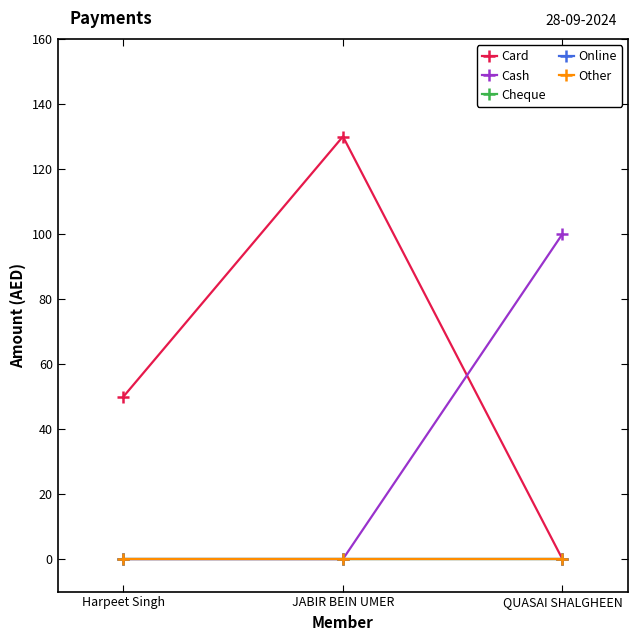

Reading left to right, extract all data points from this chart.

Card: 50	130	0
Cash: 0	0	100
Cheque: 0	0	0
Online: 0	0	0
Other: 0	0	0